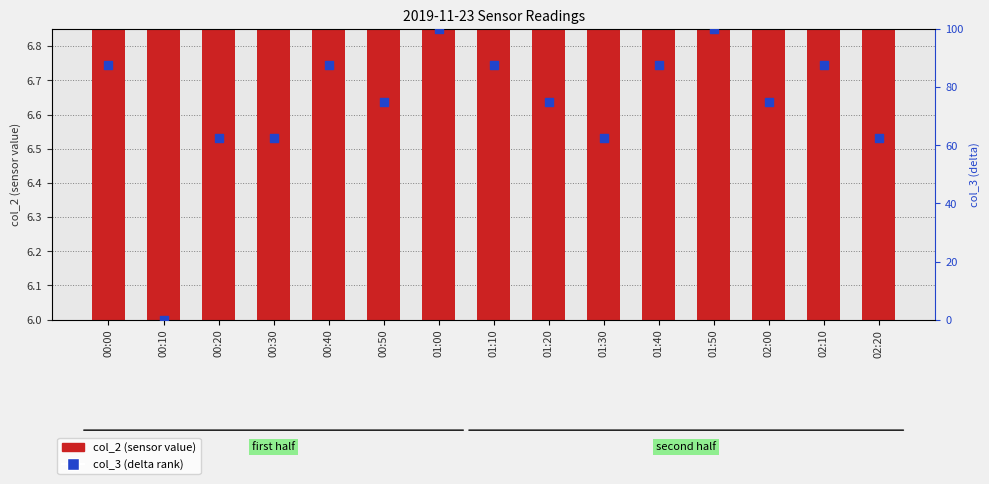

Which series contains the lowest Y value?

col_3 (delta rank)